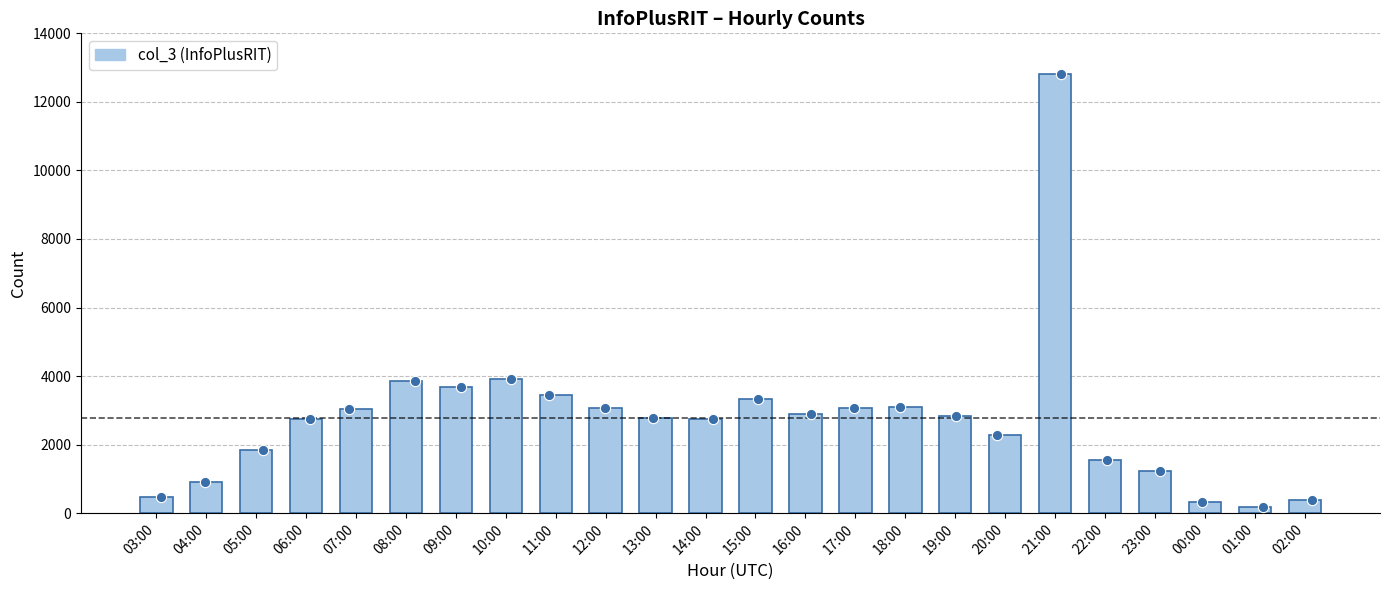

What is the change in value from 11:00 to 13:00?

-682